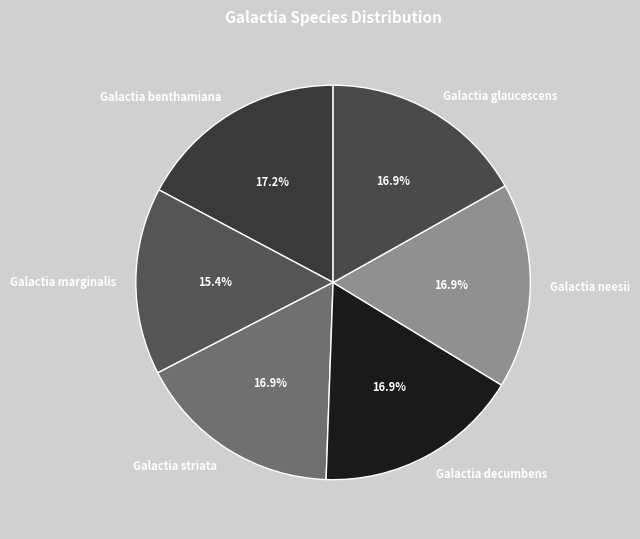

What percentage is NOT represented by Galactia striata?

83.1%